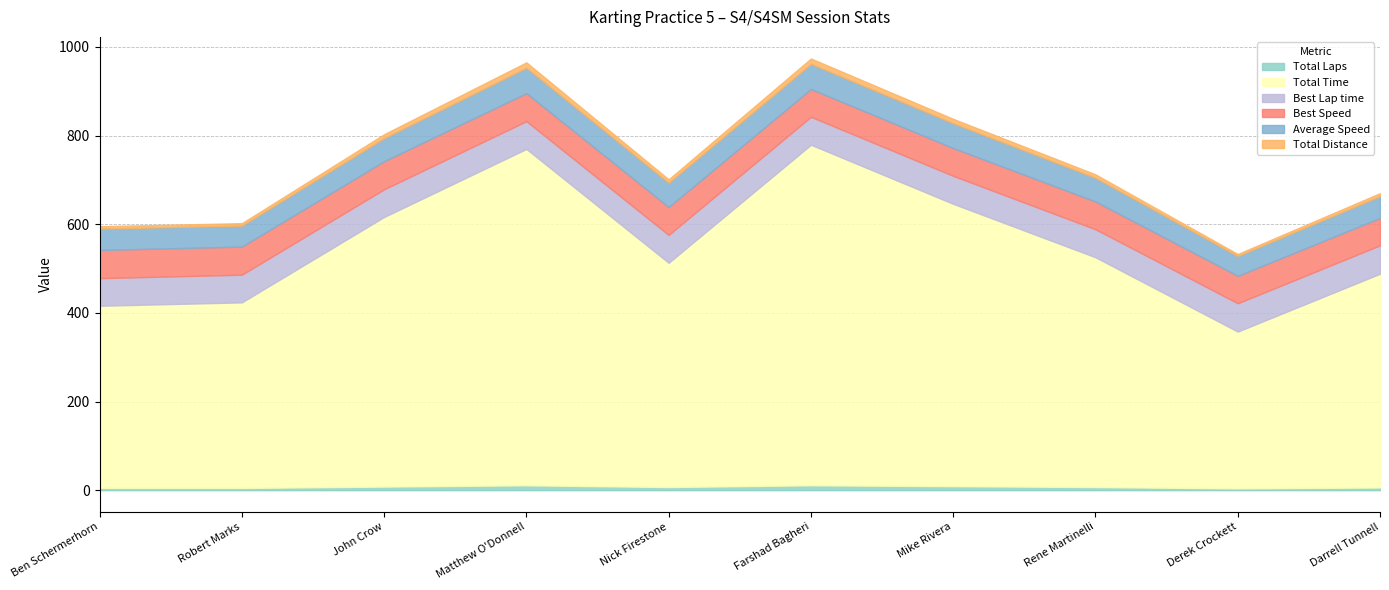

Does the chart have visible grid lines?

Yes